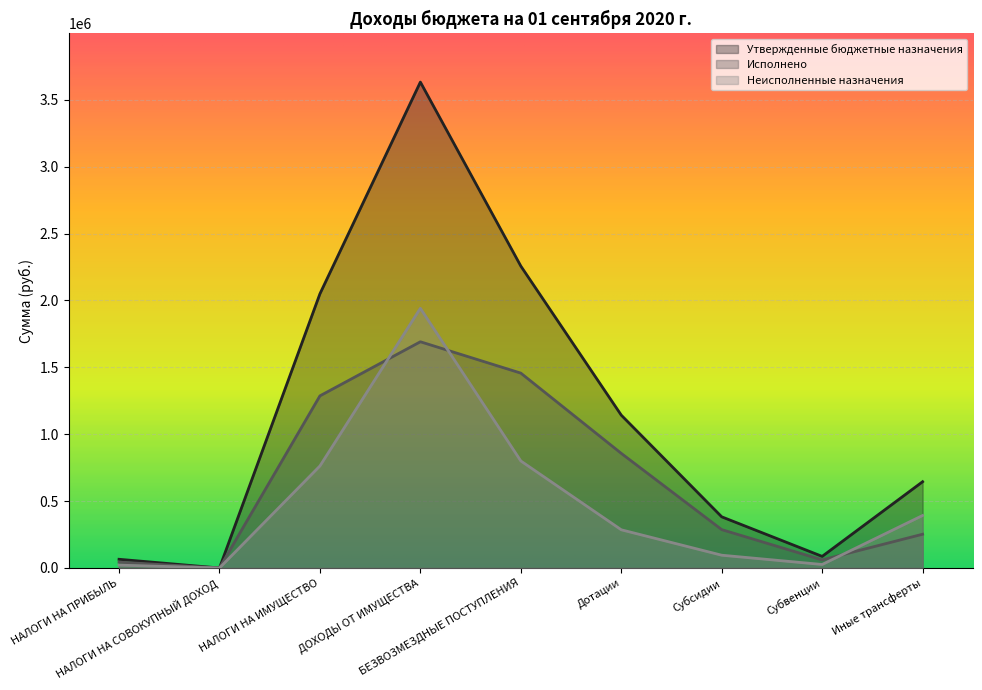

Between ДОХОДЫ ОТ ИМУЩЕСТВА and Дотации, which series saw the biggest shift?

Утвержденные бюджетные назначения